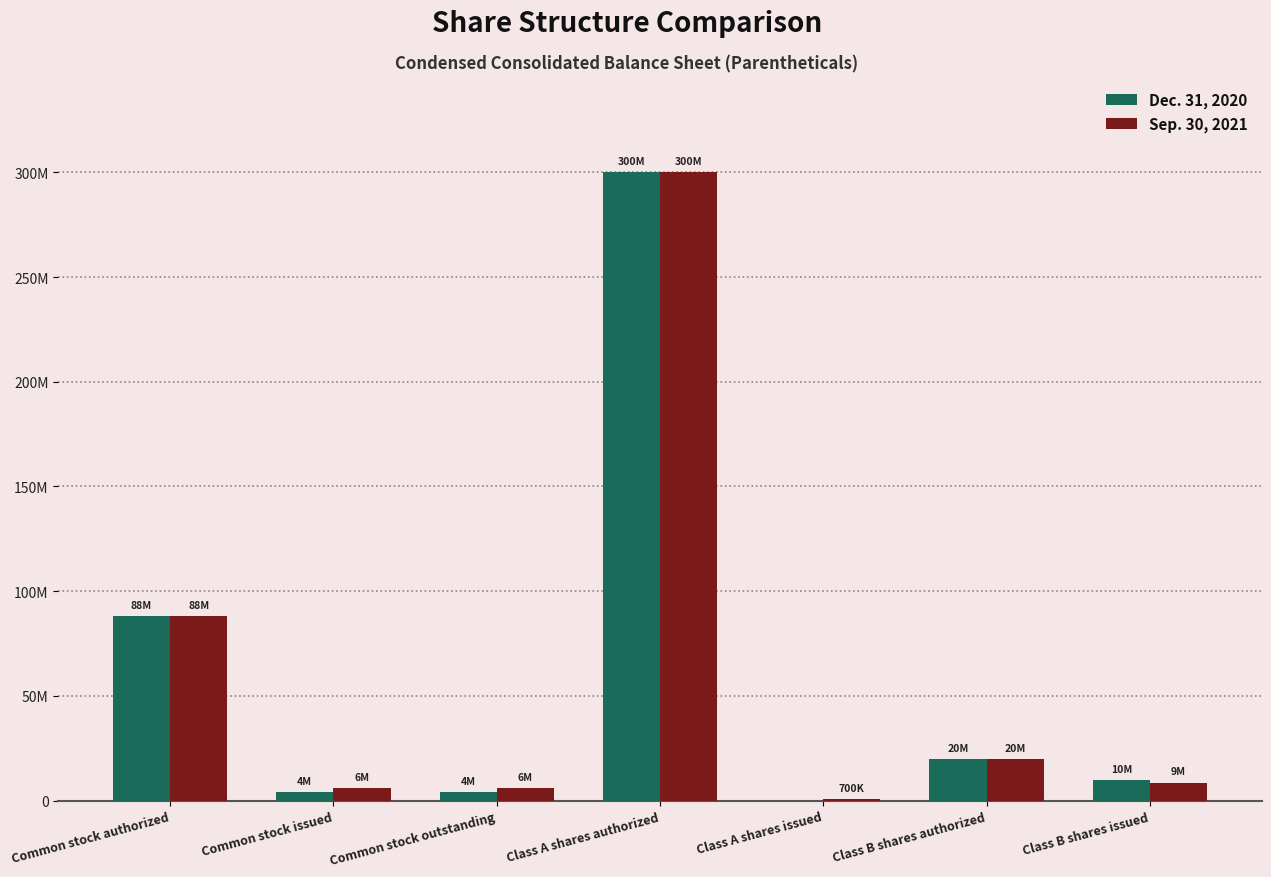

What is the sum of the Sep. 30, 2021 values at Class B shares authorized and Class A shares authorized?

320000000